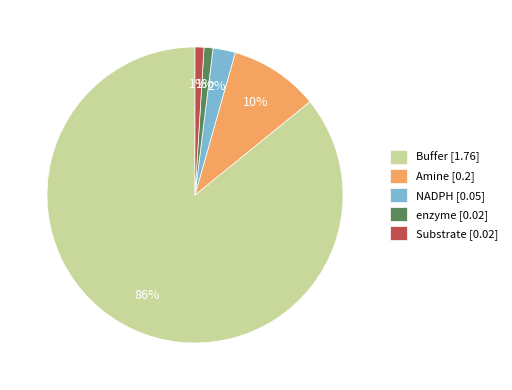

Combined, do Substrate and enzyme account for over 50%?

No